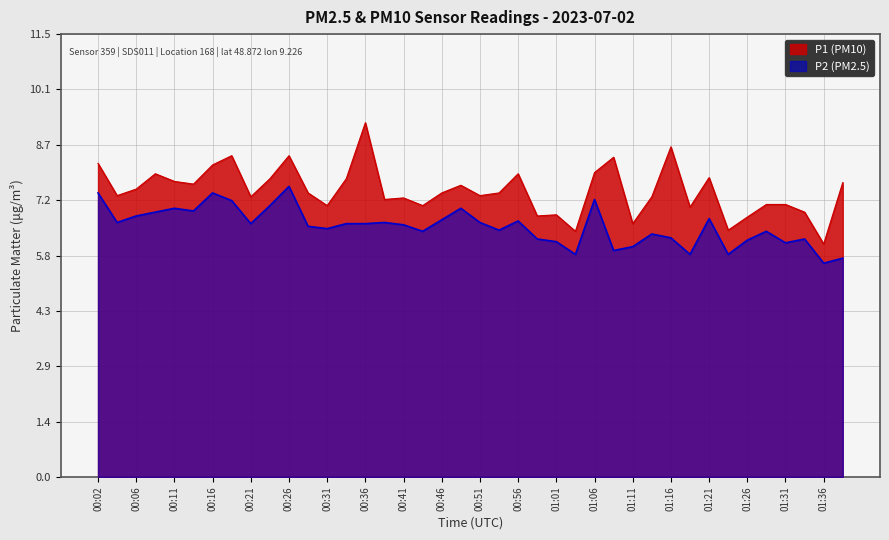

At which label is P2 closest to 6?

01:11